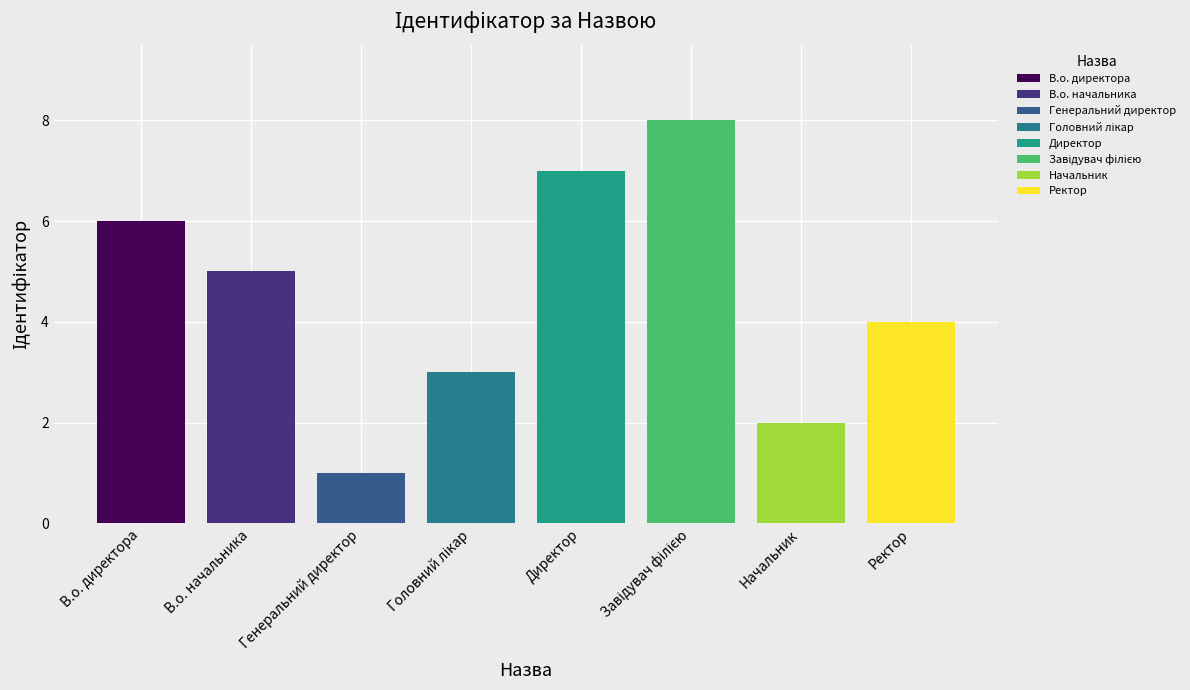

The chart shows a value of 1 at Генеральний директор. True or false?

True